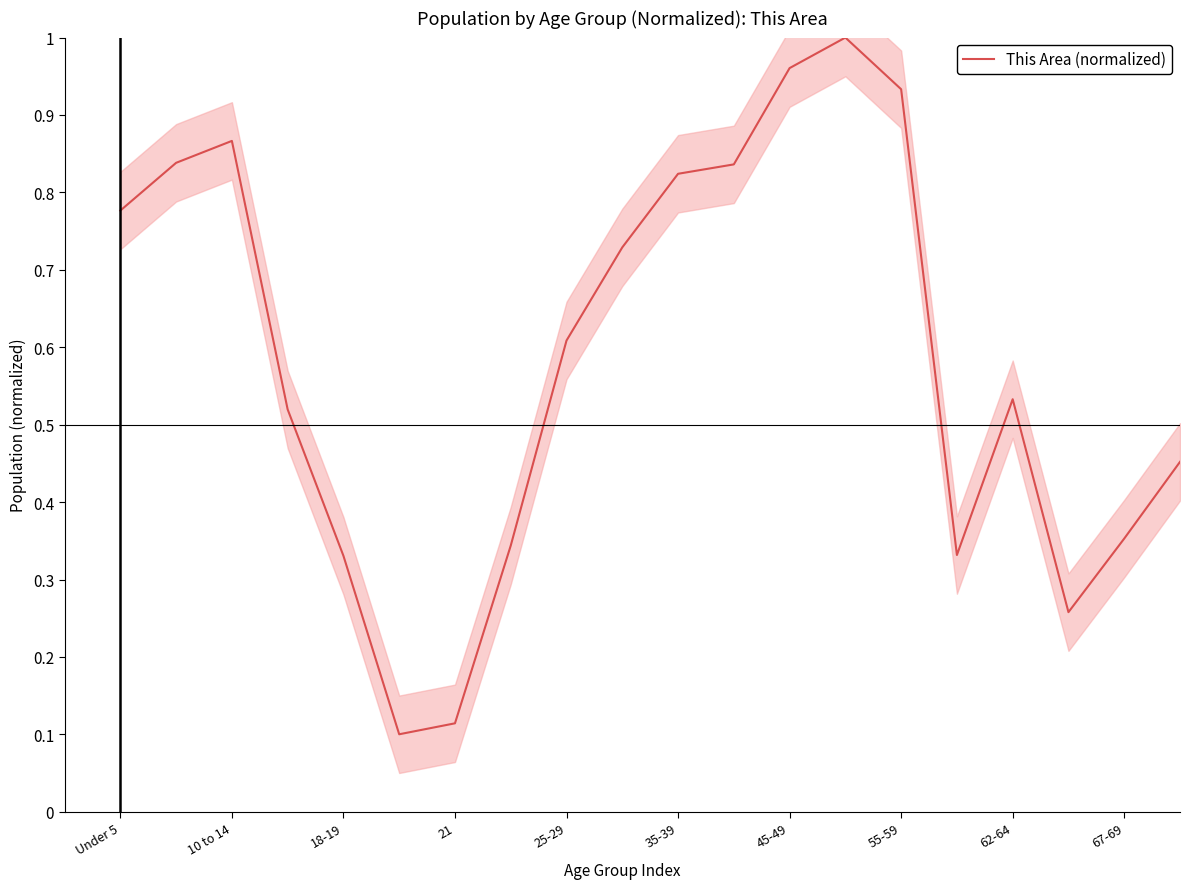

Count the number of data series in this chart.

1